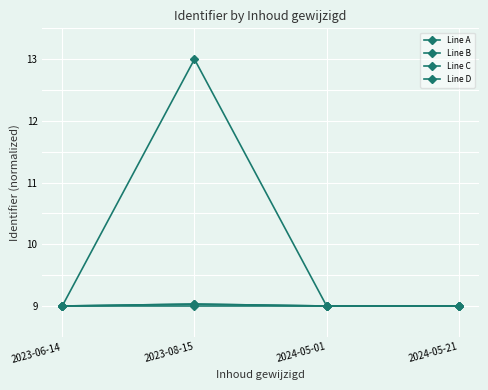

The value of Line A at 2023-06-14 is 12.9. True or false?

False